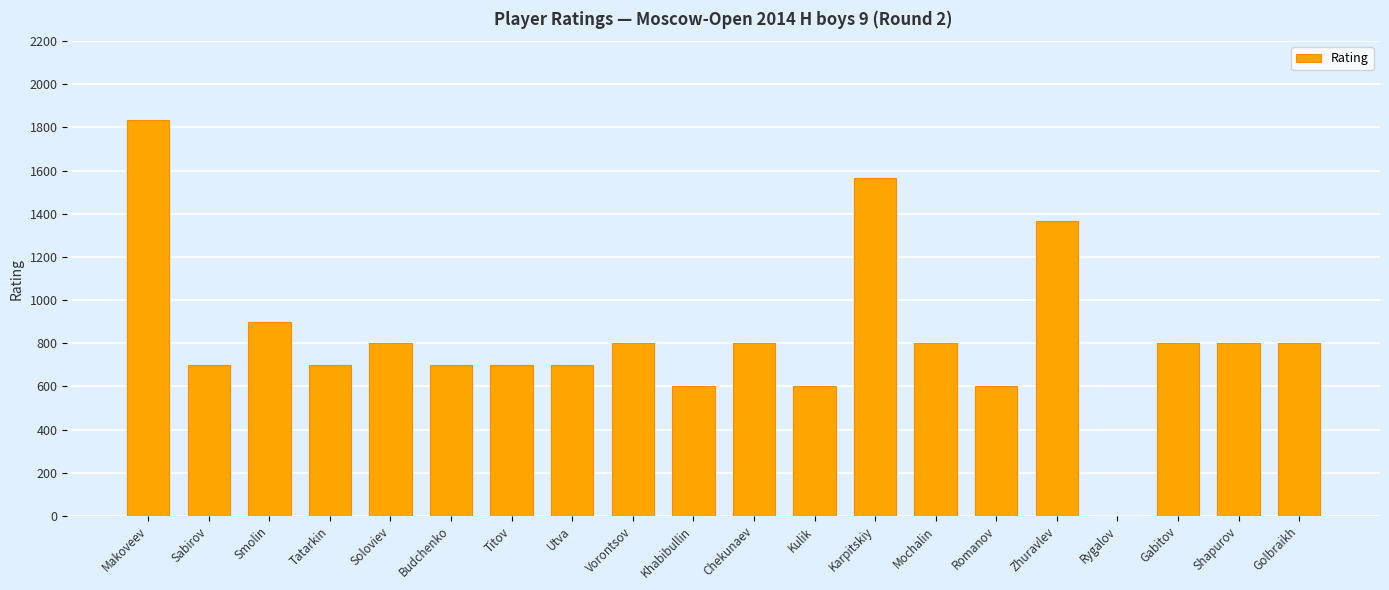

Between Rygalov and Tatarkin, which is larger?

Tatarkin